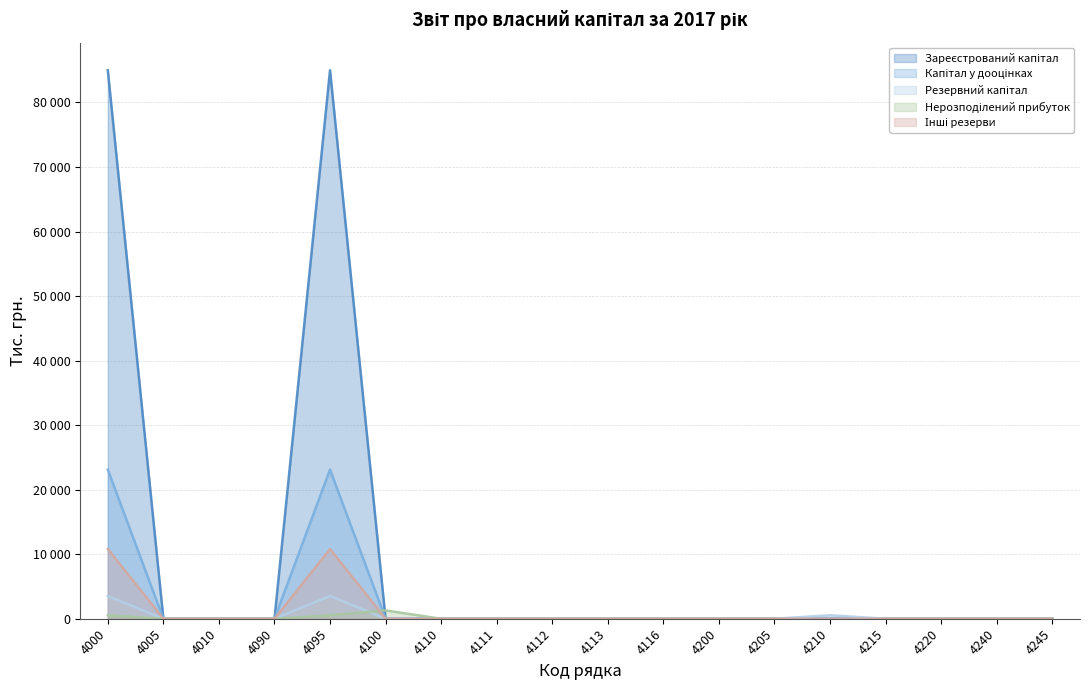

At which category is the sum across all series the highest?

4000